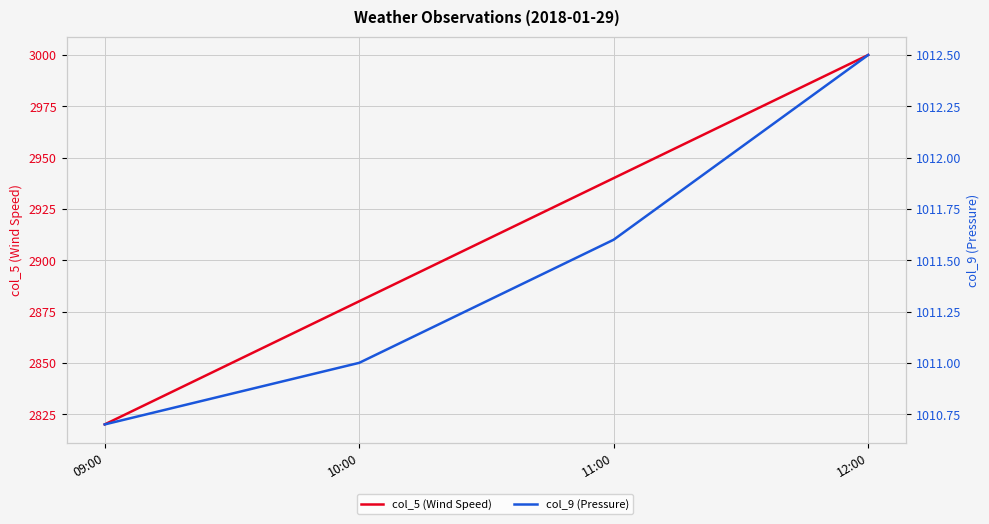

Is it true that col_5 (Wind Speed) equals 1344.4 at 09:00?

False